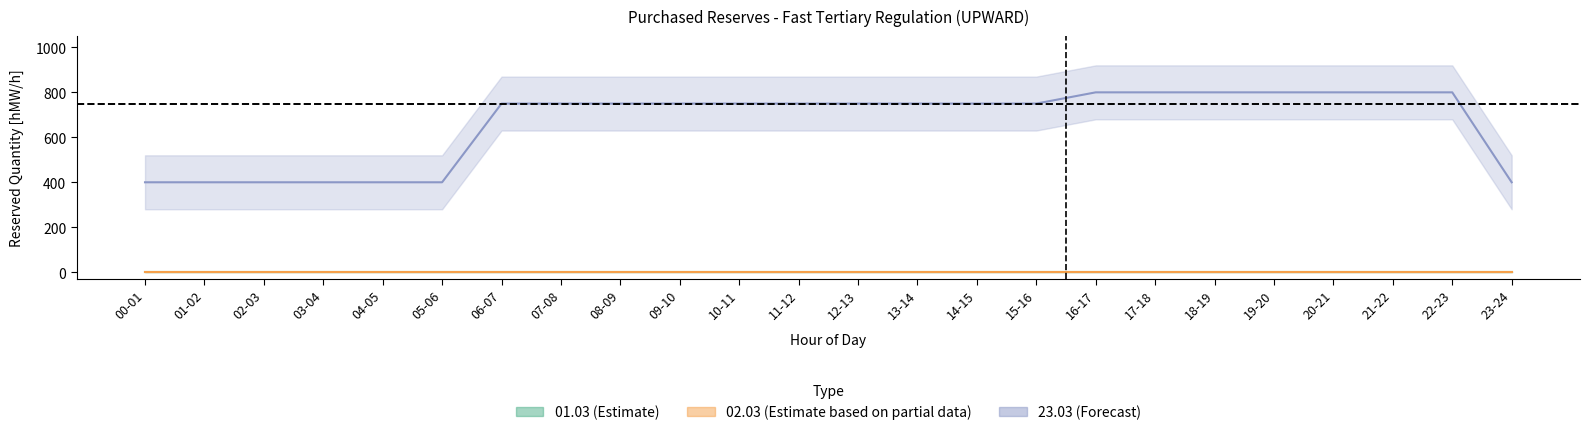

Reading right to left, extract all data points from this chart.

01.03 (Mon): 0	0	0	0	0	0	0	0	0	0	0	0	0	0	0	0	0	0	0	0	0	0	0	0
02.03 (Tue): 0	0	0	0	0	0	0	0	0	0	0	0	0	0	0	0	0	0	0	0	0	0	0	0
23.03 (Mon): 400	800	800	800	800	800	800	800	750	750	750	750	750	750	750	750	750	750	400	400	400	400	400	400